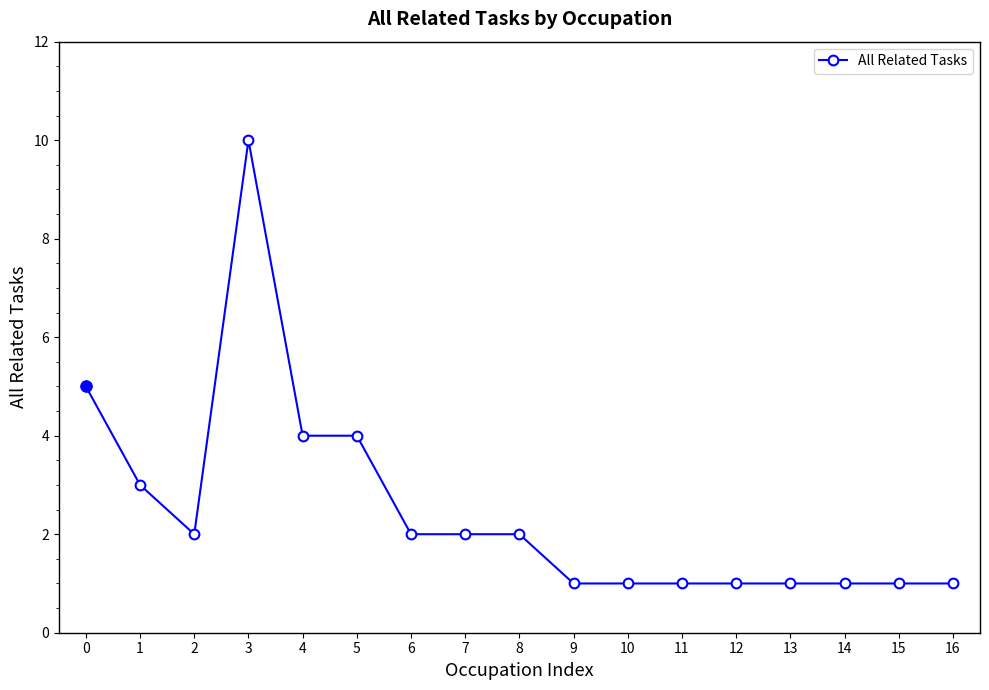

What is the minimum value shown in the chart?

1